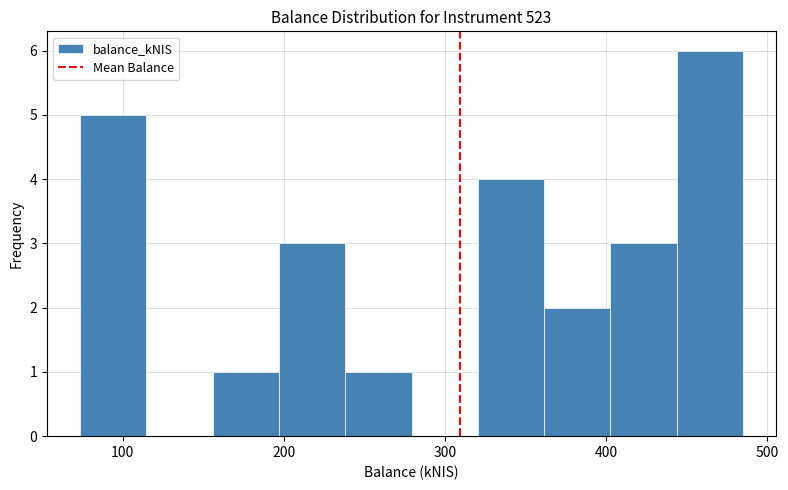

Which range on the x-axis has the tallest bar?

440 to 490